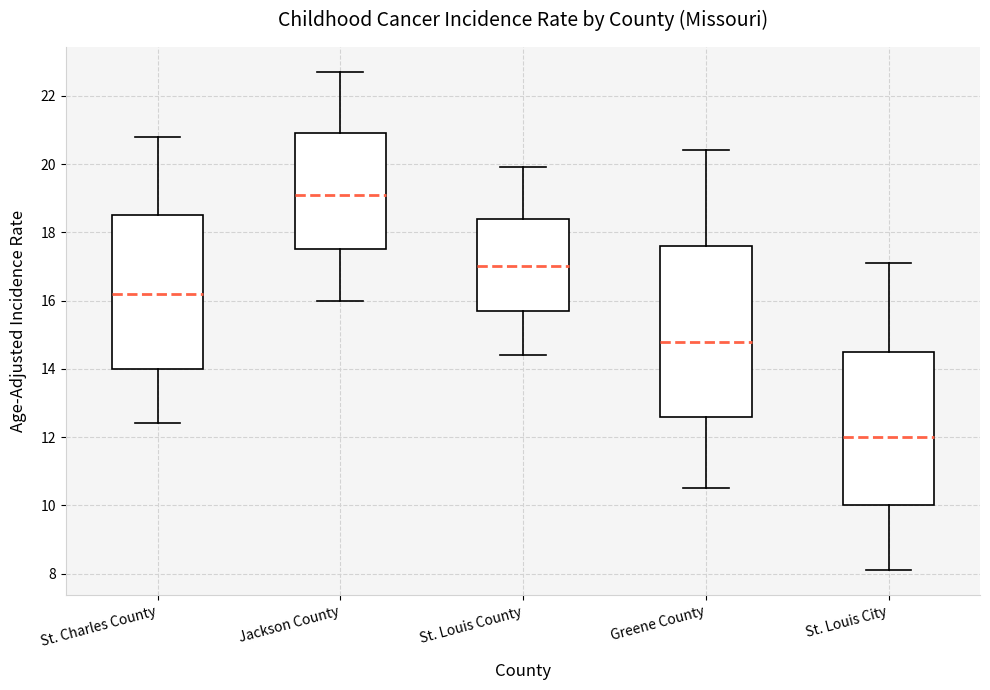

Where is the lower edge of the box for St. Louis City on the y-axis? The values are not printed on the chart, so give them approximately, as read against the axis.

10.0